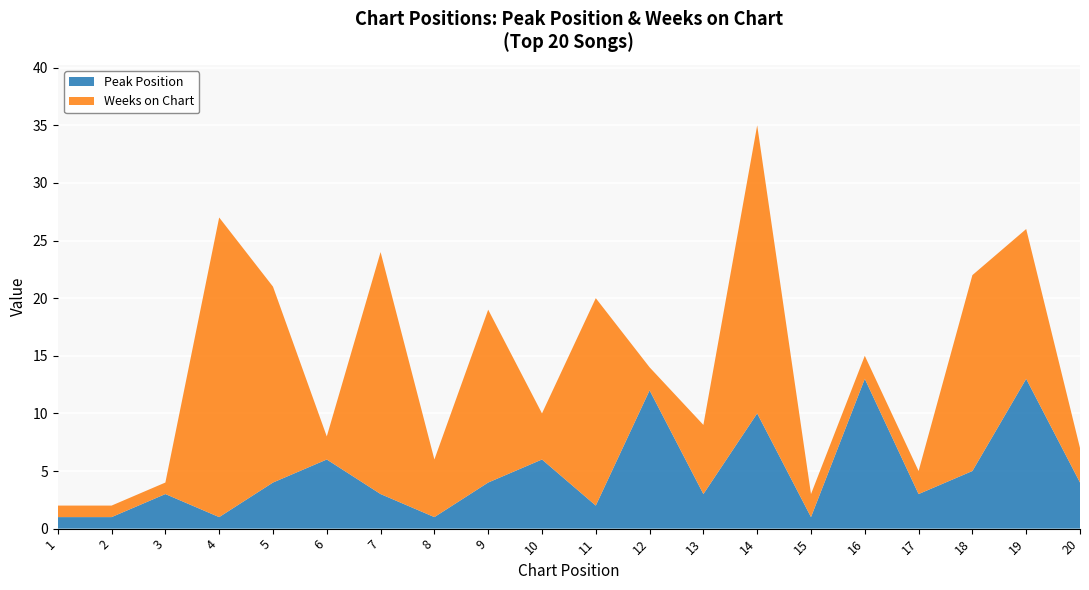

Reading left to right, what are all the values shown in this chart?

Peak Position: 1=1	2=1	3=3	4=1	5=4	6=6	7=3	8=1	9=4	10=6	11=2	12=12	13=3	14=10	15=1	16=13	17=3	18=5	19=13	20=4
Weeks on Chart: 1=1	2=1	3=1	4=26	5=17	6=2	7=21	8=5	9=15	10=4	11=18	12=2	13=6	14=25	15=2	16=2	17=2	18=17	19=13	20=3